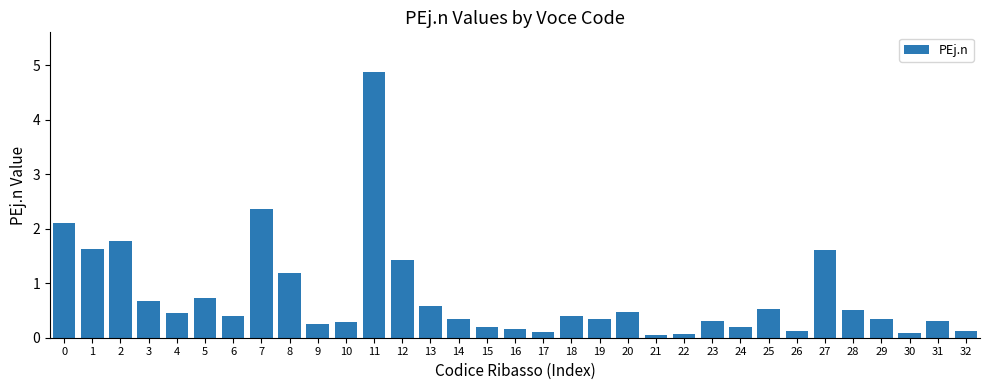

What is the average value?

0.8